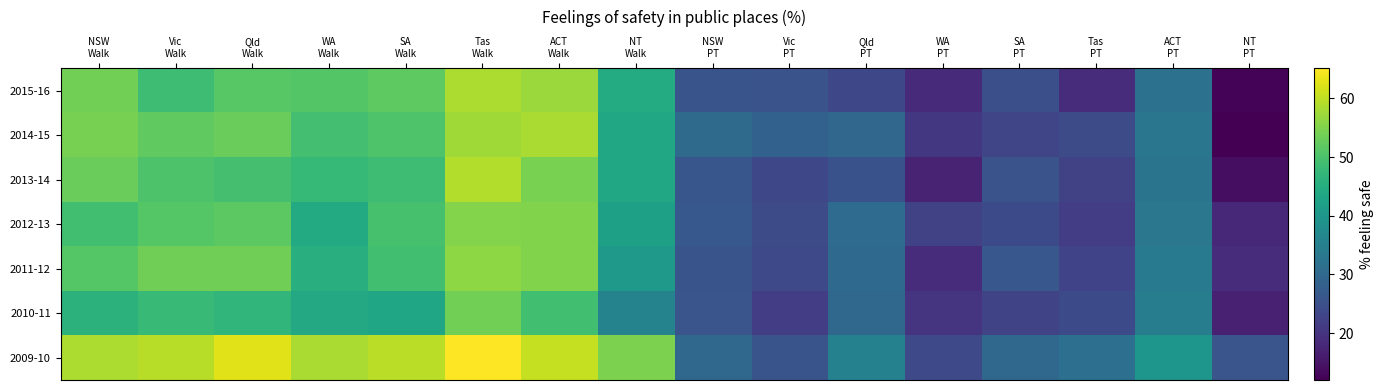

List the series in order of their peak value, highest first.

2009-10, 2013-14, 2015-16, 2014-15, 2011-12, 2012-13, 2010-11